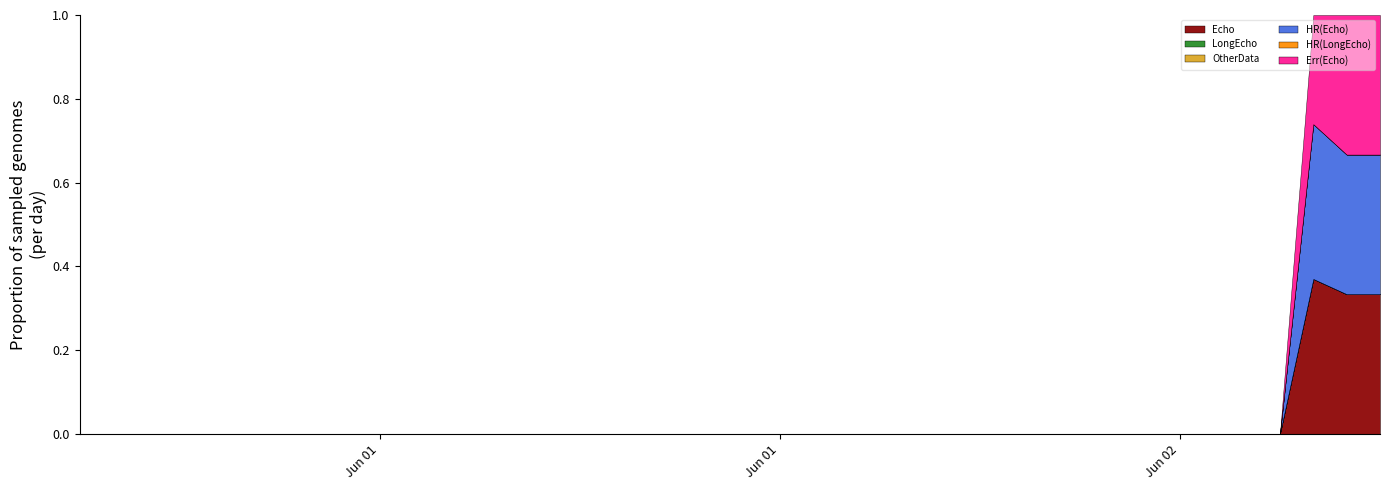

True or false: HR(Echo) has a value of -0.9 at 2018060120.

False